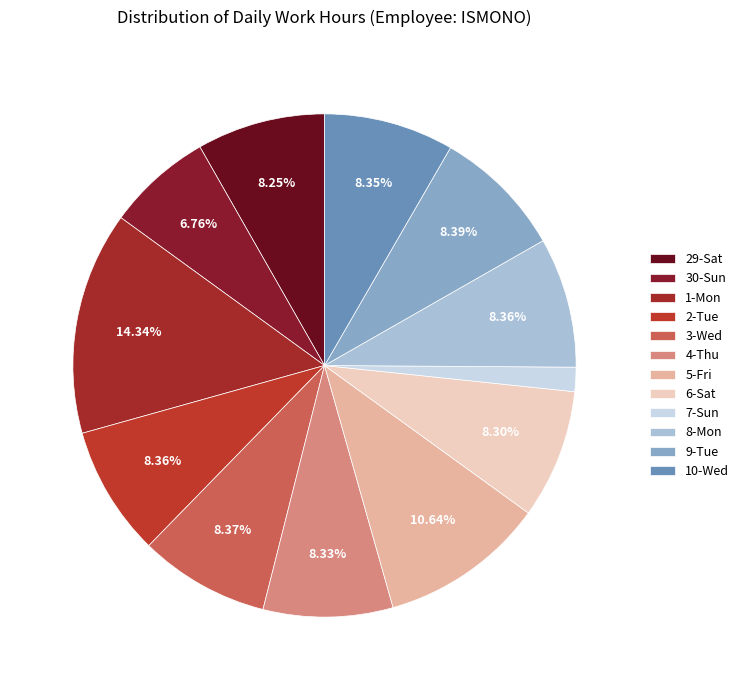

Is it true that 6-Sat is 15% of the pie?

False